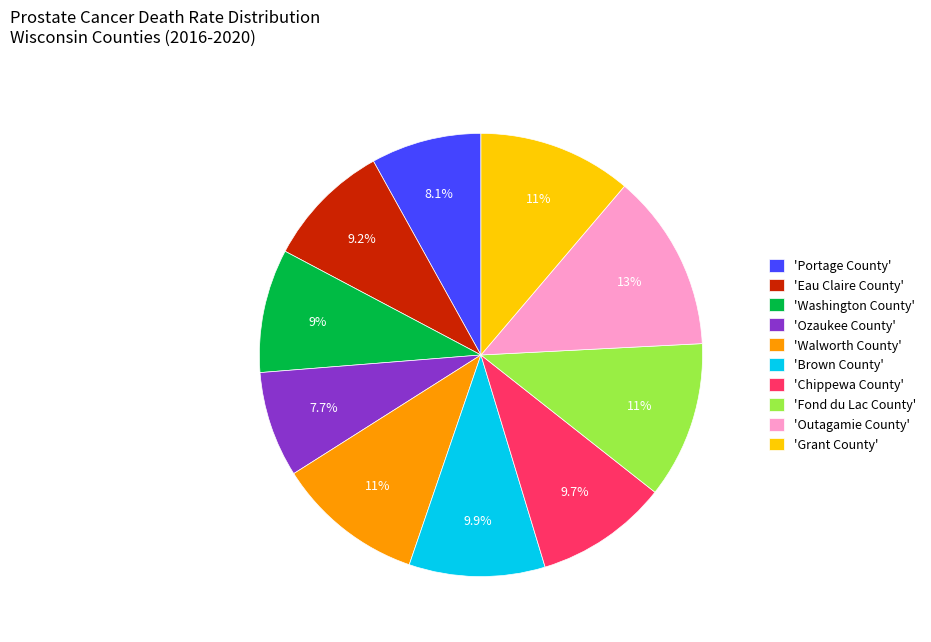

Which has a higher value, 'Portage County' or 'Washington County'?

'Washington County'